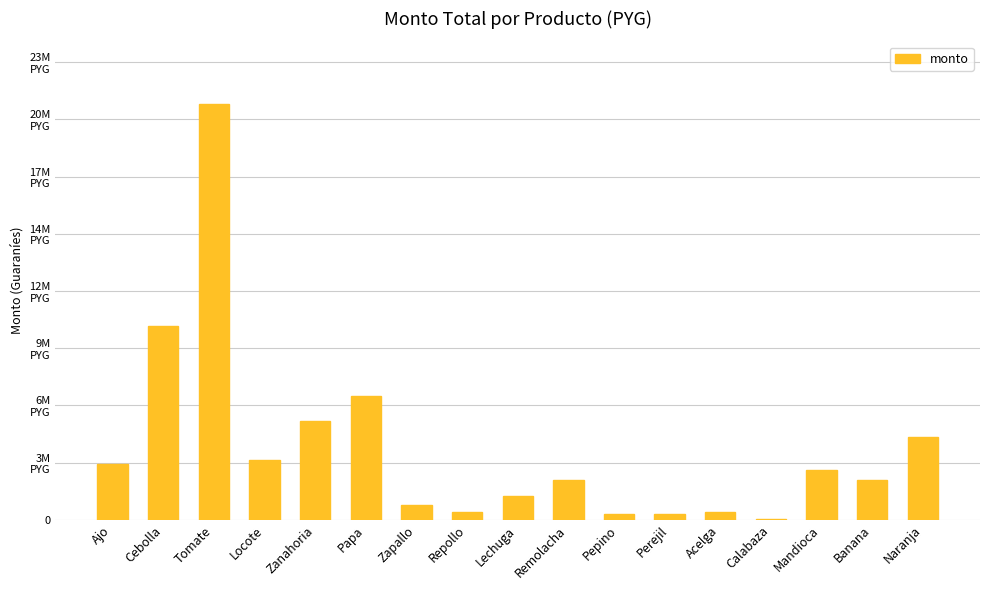

What is the difference between the second highest and second lowest values?

9500000